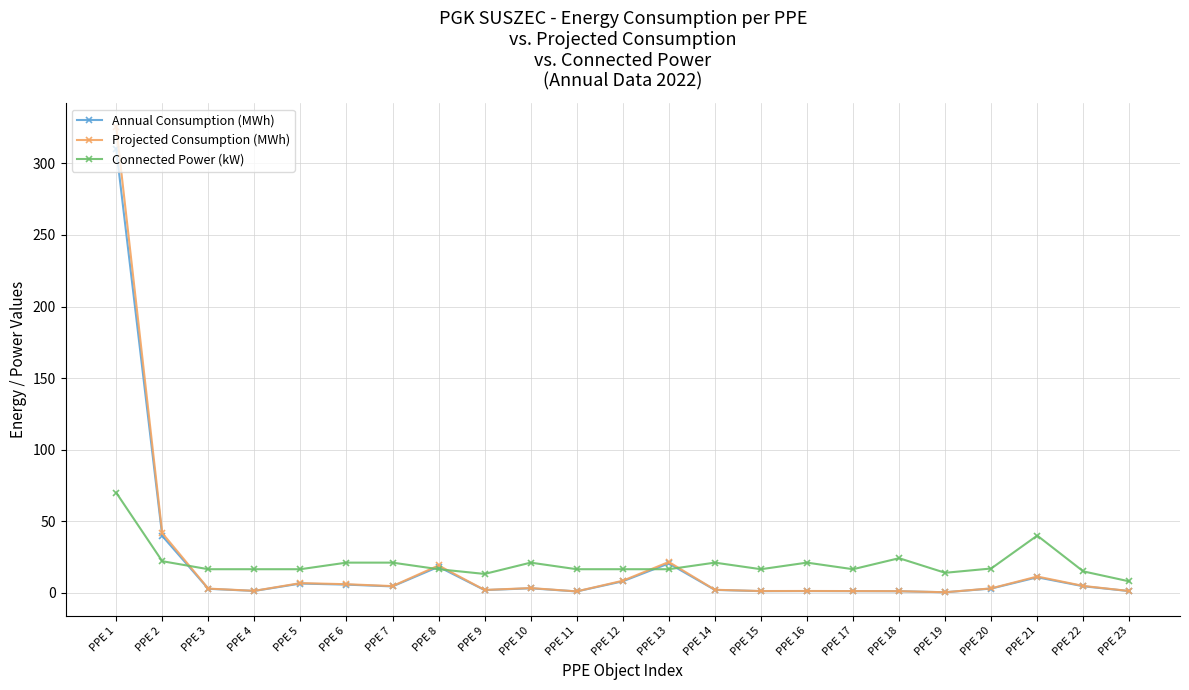

After their last crossing, which series has the higher values: Projected Consumption (MWh) or Connected Power (kW)?

Connected Power (kW)